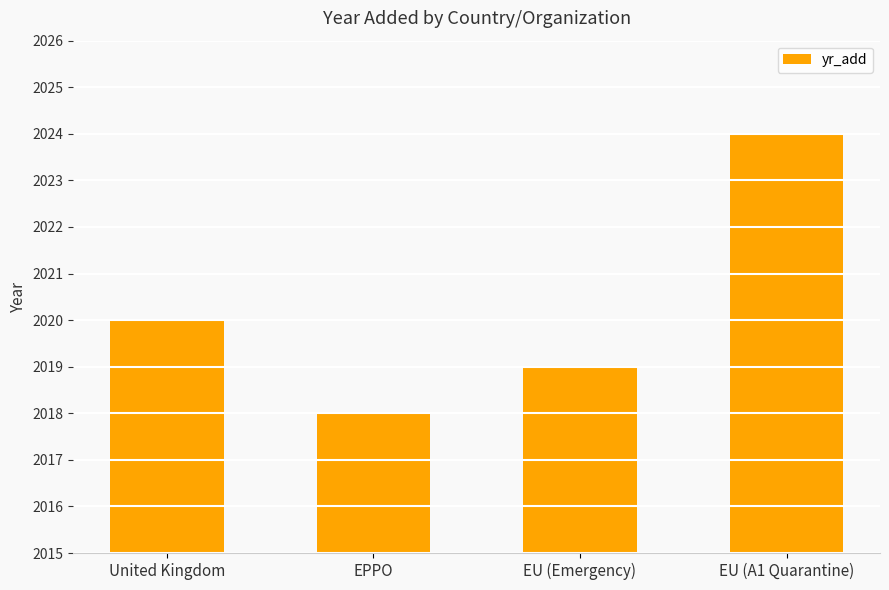

What is the change in value from United Kingdom to EU (A1 Quarantine)?

+4